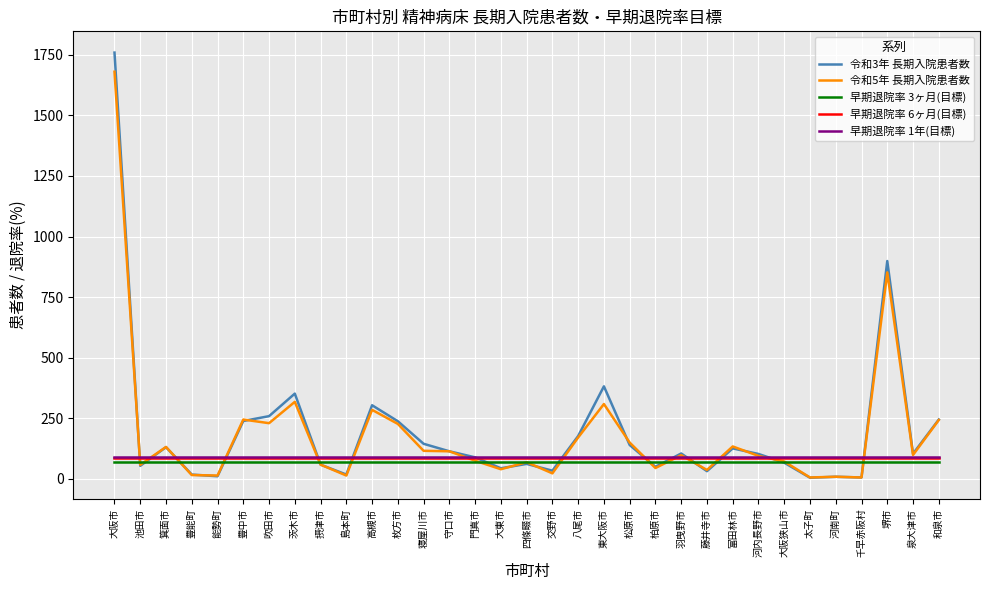

Between 大阪市 and 門真市, which series saw the biggest shift?

令和3年 長期入院患者数